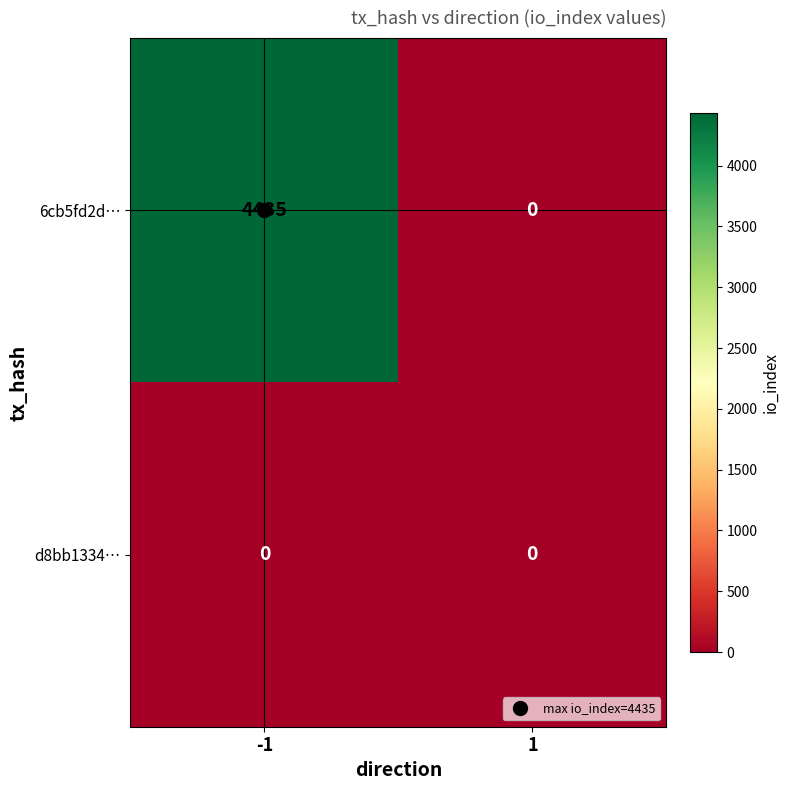

Rank the series by their maximum value, from lowest to highest.

d8bb1334…, 6cb5fd2d…